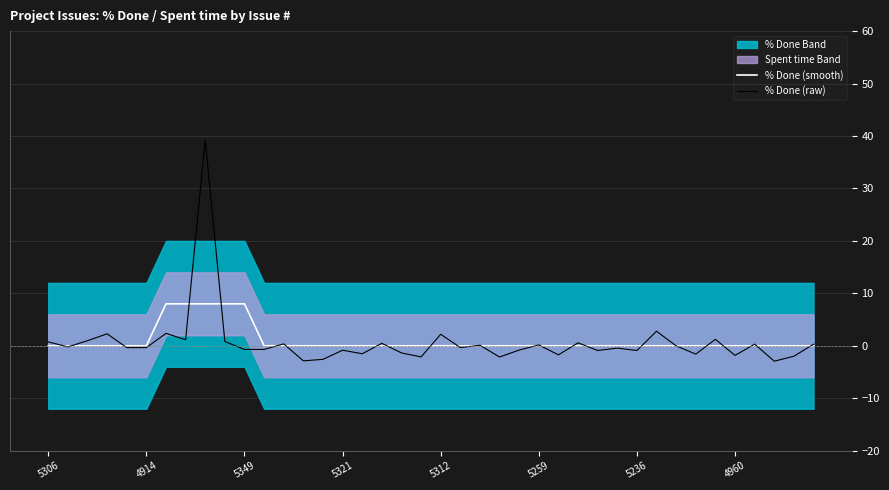

Does the chart have visible grid lines?

Yes